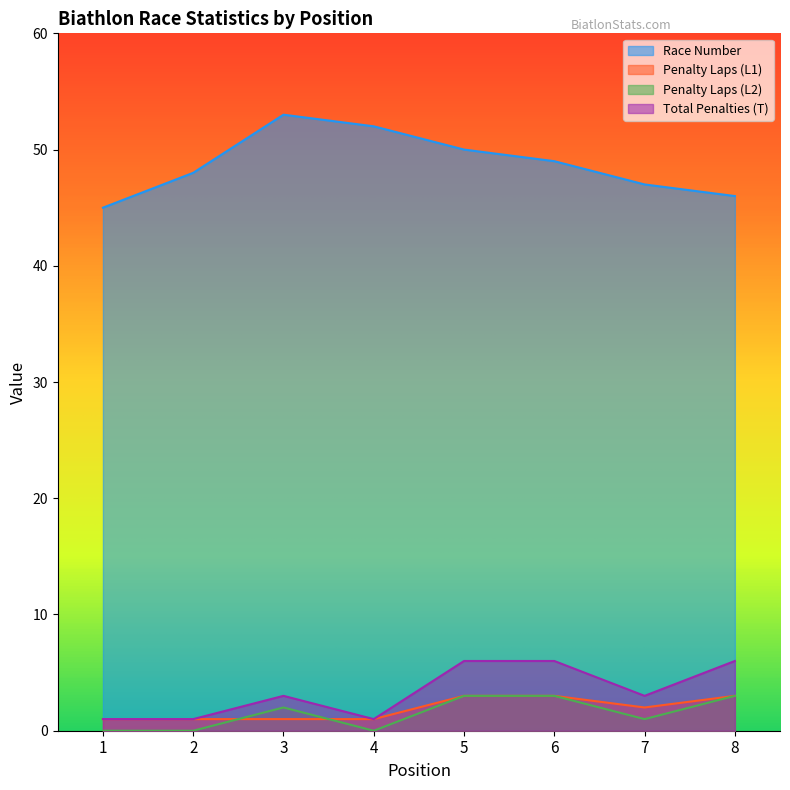

Reading right to left, transcribe all the data shown in this chart.

Race Number: 8=46	7=47	6=49	5=50	4=52	3=53	2=48	1=45
Penalty Laps (L1): 8=3	7=2	6=3	5=3	4=1	3=1	2=1	1=1
Penalty Laps (L2): 8=3	7=1	6=3	5=3	4=0	3=2	2=0	1=0
Total Penalties (T): 8=6	7=3	6=6	5=6	4=1	3=3	2=1	1=1